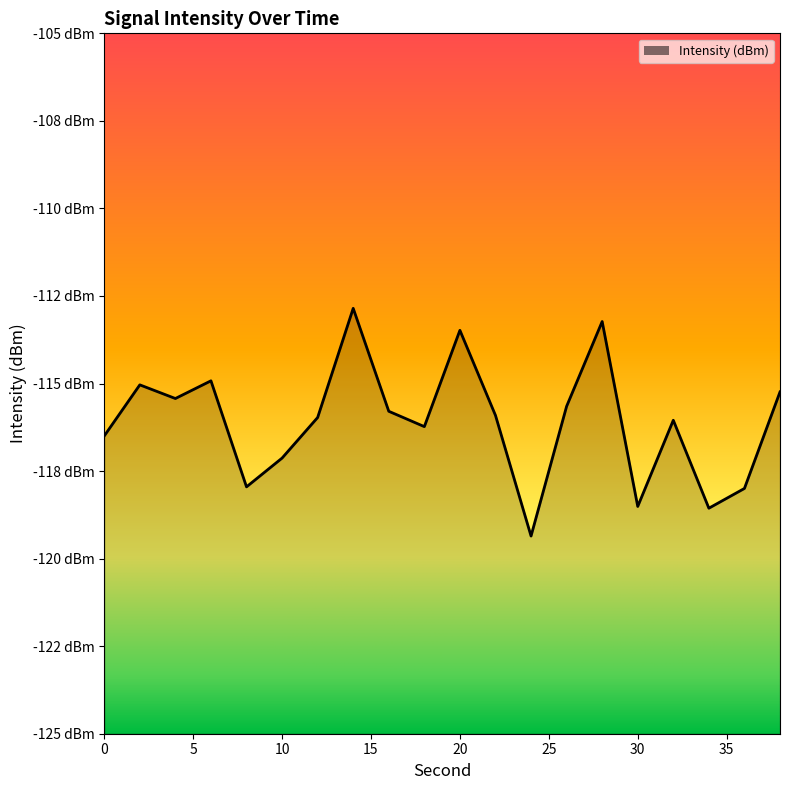

What is the difference between the maximum and minimum values?

6.5